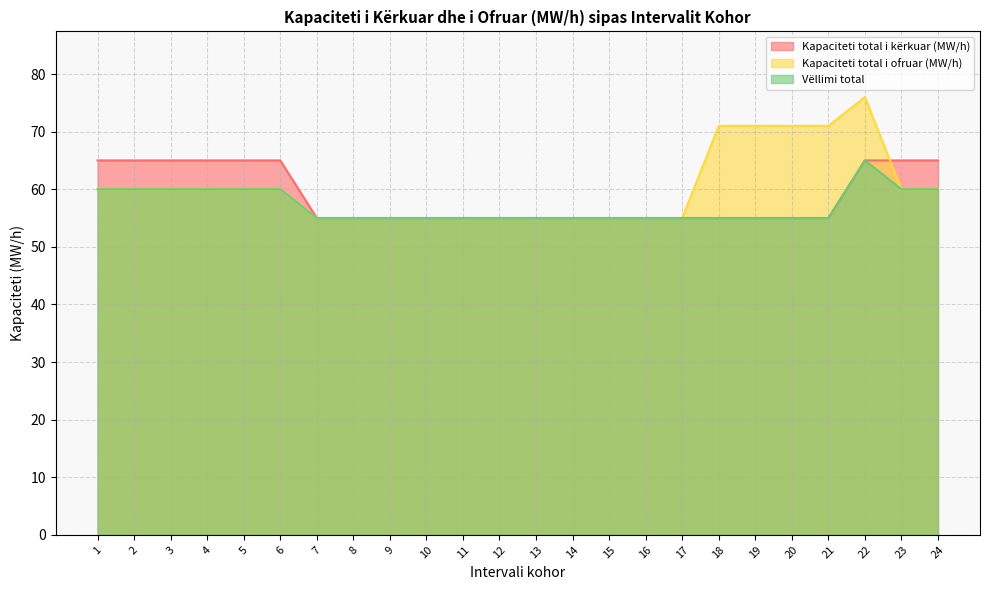

Which category has the highest value in the Vëllimi total series?

22